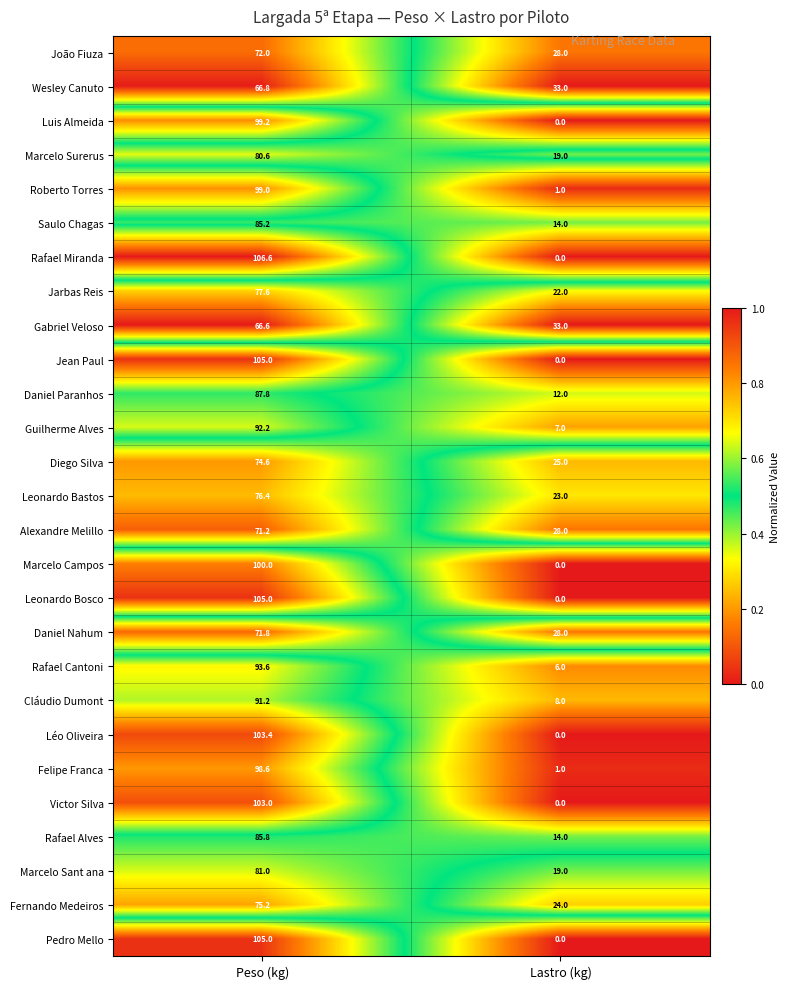

What is the total value across all series at Peso (kg)?

2374.4